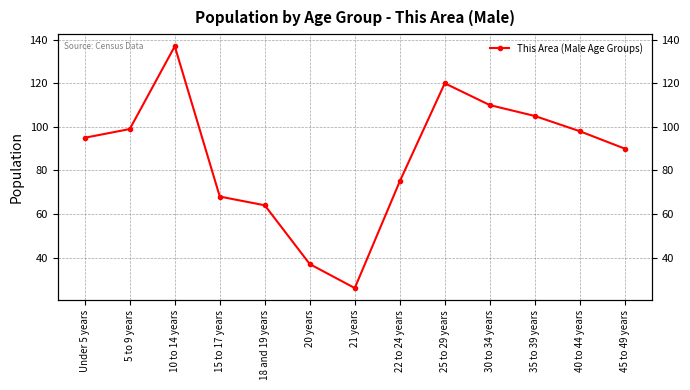

Rank the categories by value from highest to lowest.

10 to 14 years, 25 to 29 years, 30 to 34 years, 35 to 39 years, 5 to 9 years, 40 to 44 years, Under 5 years, 45 to 49 years, 22 to 24 years, 15 to 17 years, 18 and 19 years, 20 years, 21 years